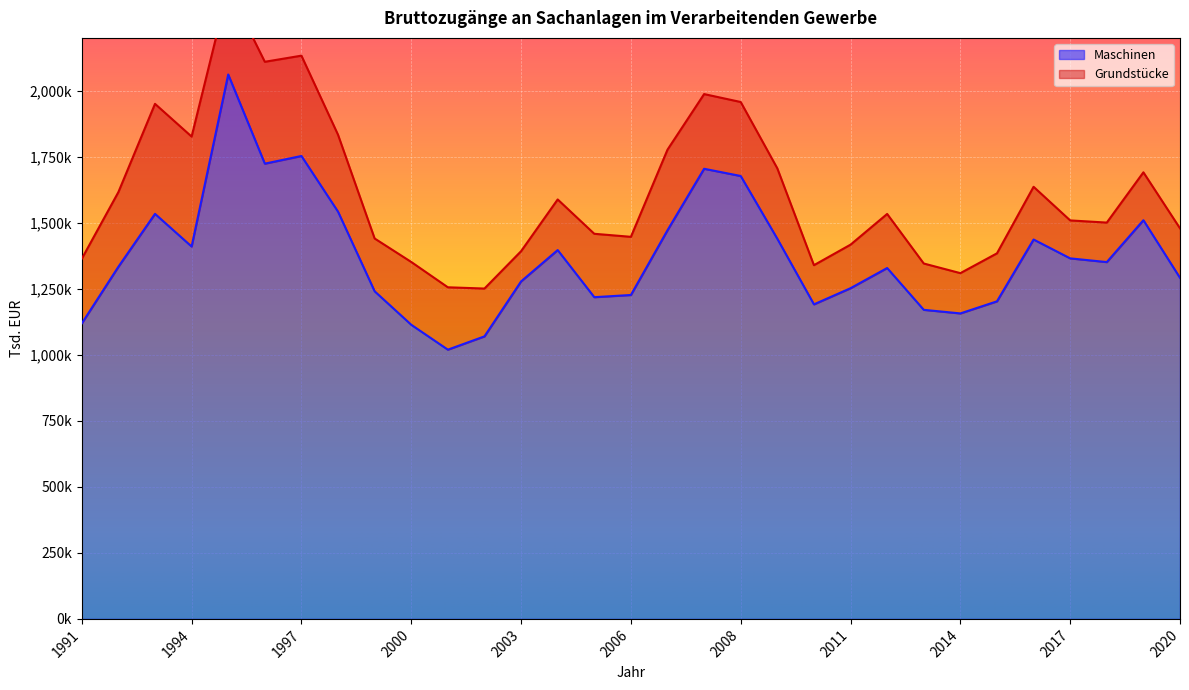

What is the change in value from 2004 to 2016?

+39958